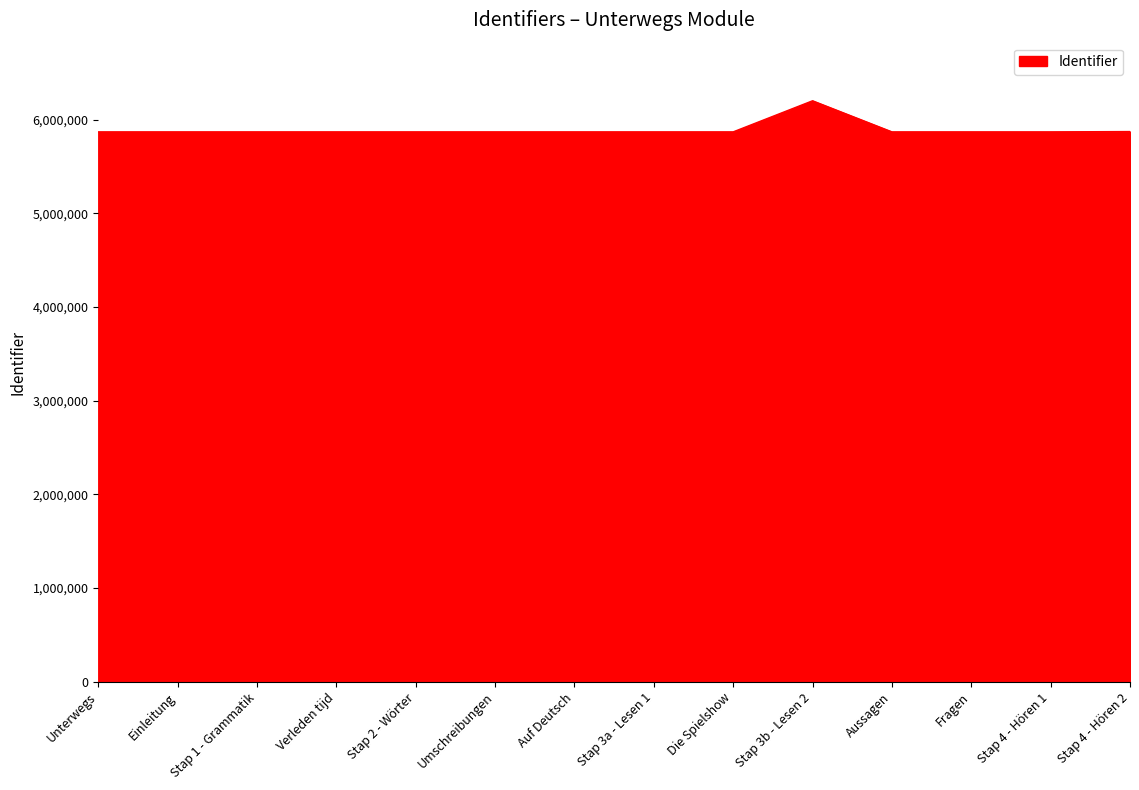

What is the maximum value shown in the chart?

6201779